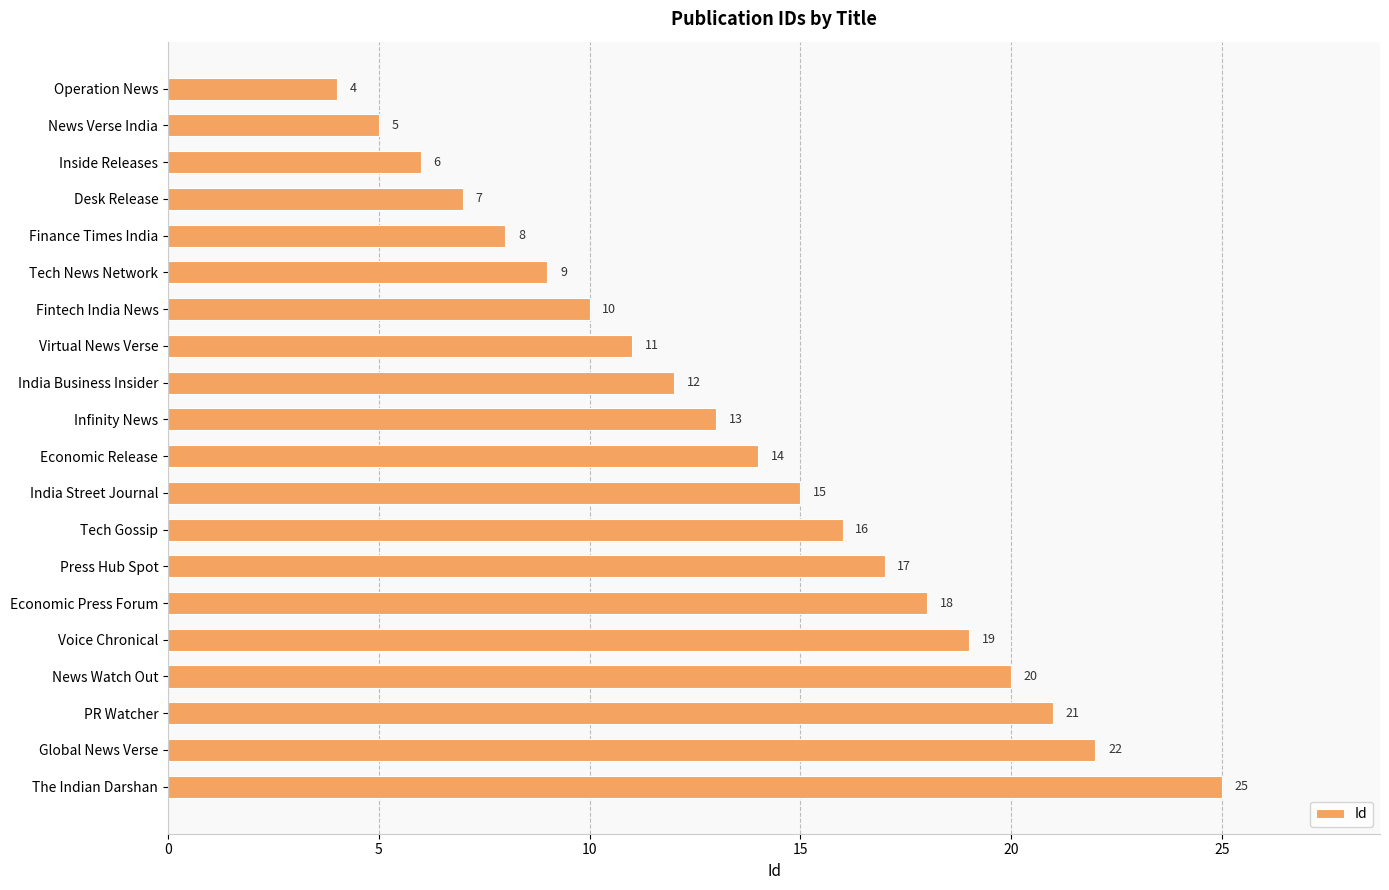

What is the difference between the maximum and minimum values?

21